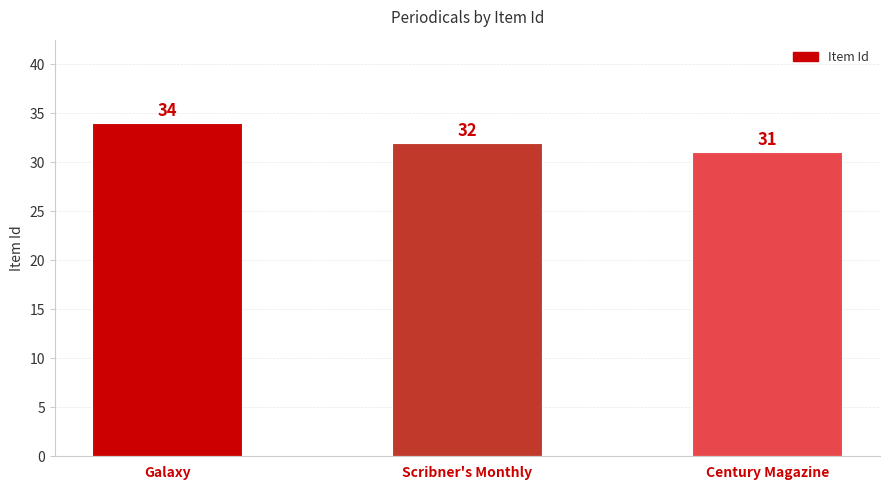

How many data points are less than 32?

1